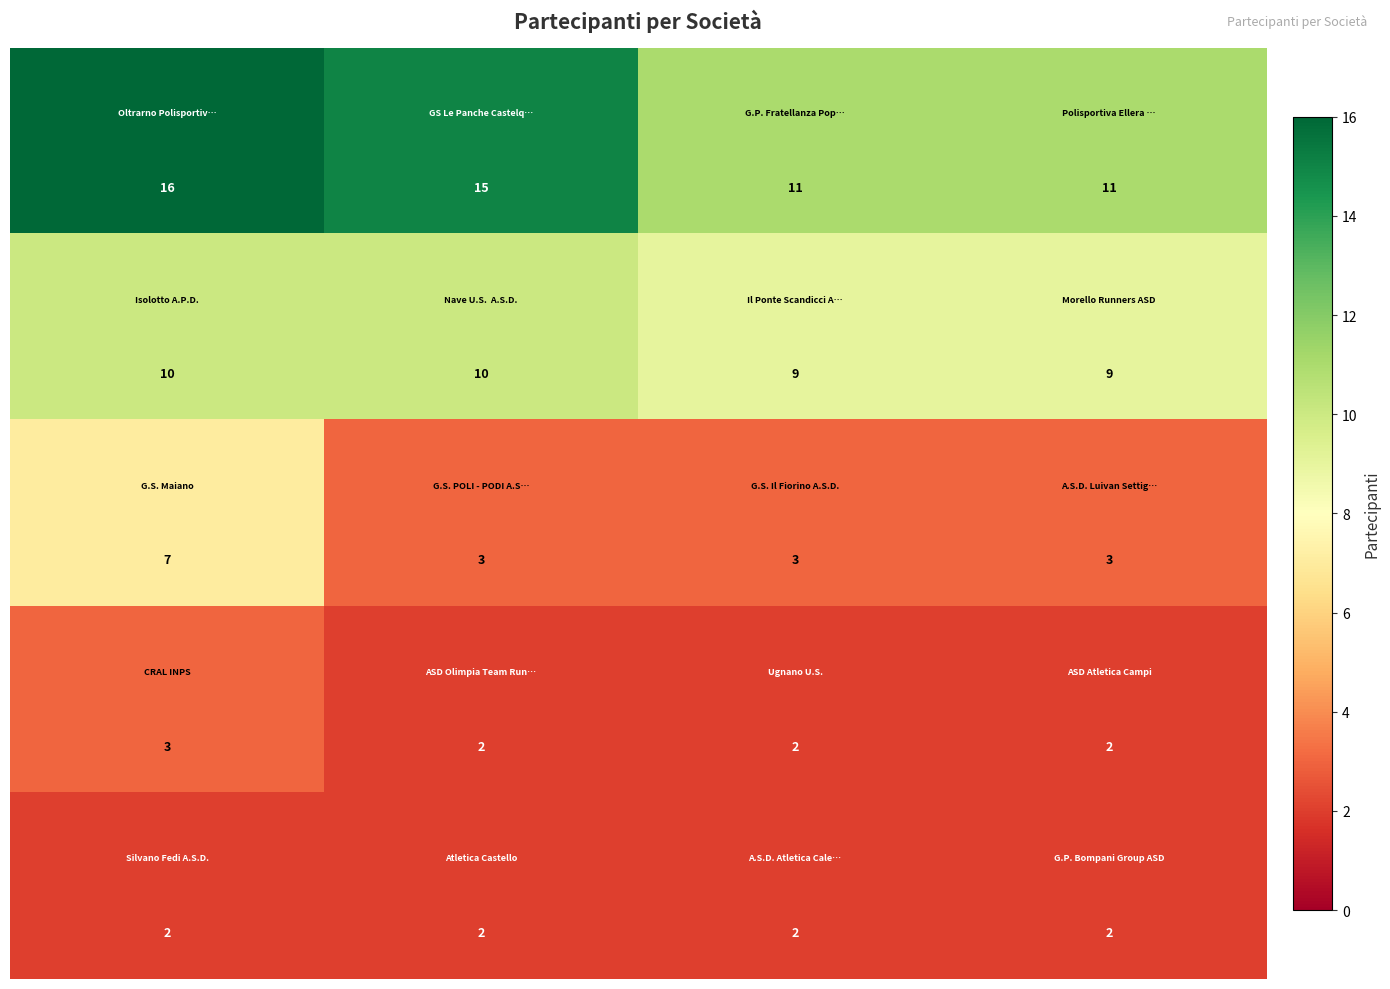

At how many categories does at least one series exceed 8?

4